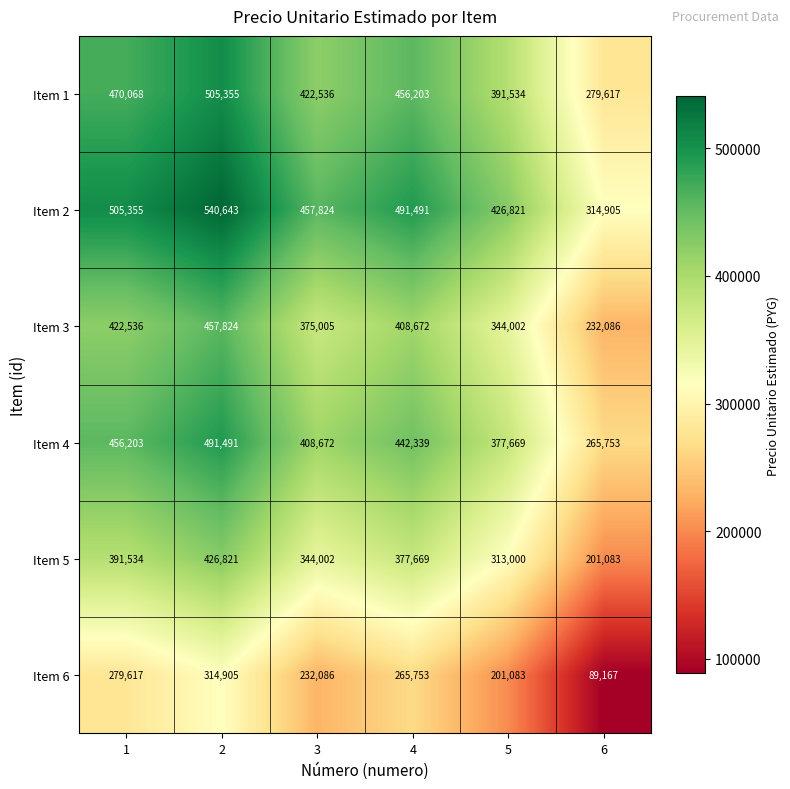

What is the sum of all Item 6 values?

1382611